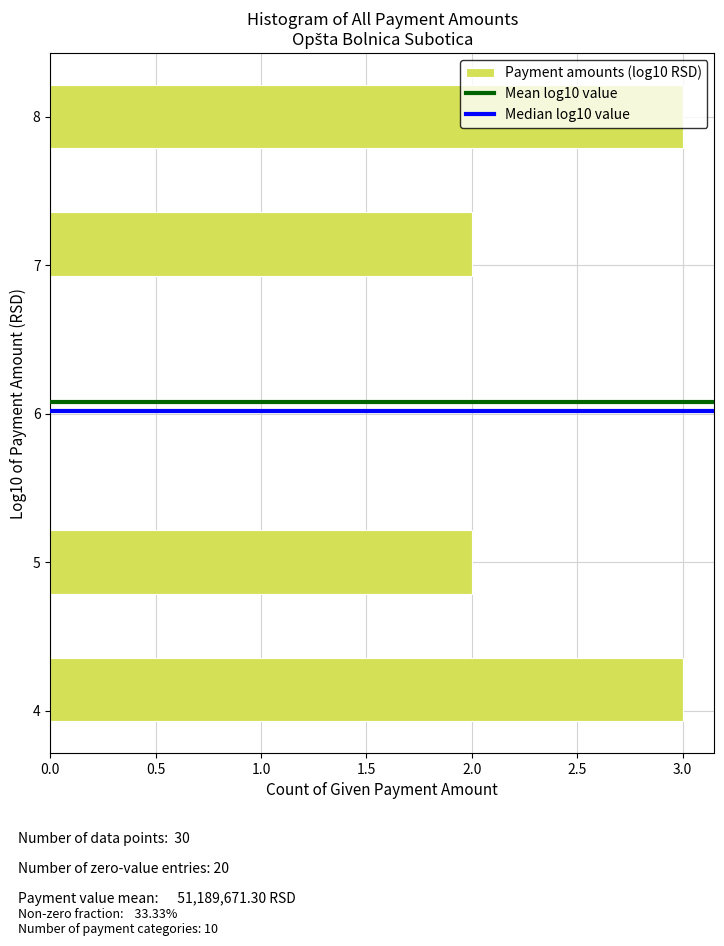

Reading bottom to top, transcribe this chart: for each bar, give the range it covers on the y-axis and its length. Neither the bar edges nor the lengths are printed on the chart, so give them approximately, as read against the axes.

3.9 to 4.4: 3
4.4 to 4.8: 0
4.8 to 5.2: 2
5.2 to 5.6: 0
5.6 to 6.1: 0
6.1 to 6.5: 0
6.5 to 6.9: 0
6.9 to 7.4: 2
7.4 to 7.8: 0
7.8 to 8.2: 3